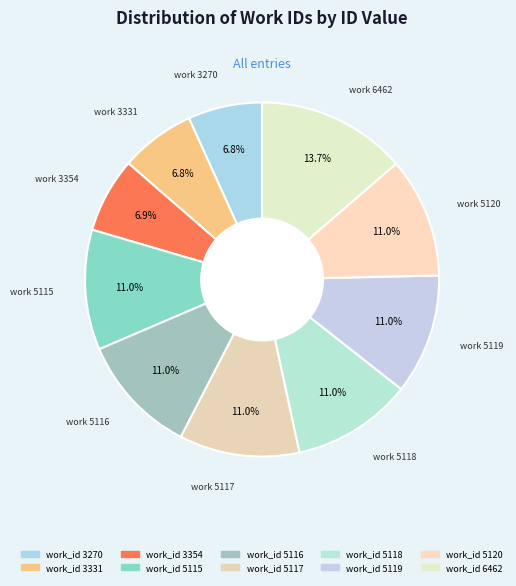

How many segments does this pie chart have?

10